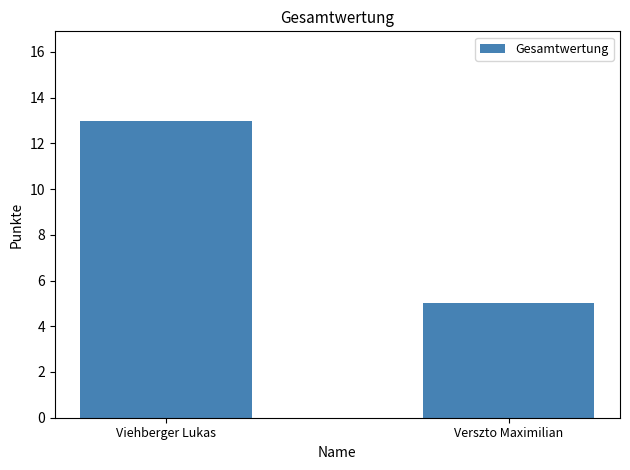

Reading left to right, extract all data points from this chart.

Viehberger Lukas=13	Verszto Maximilian=5